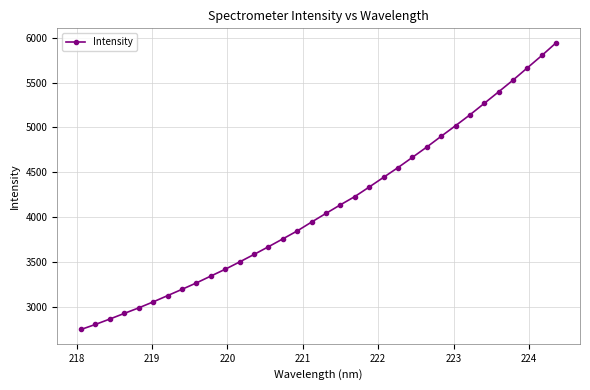

What is the difference between the maximum and second lowest values?

3133.3